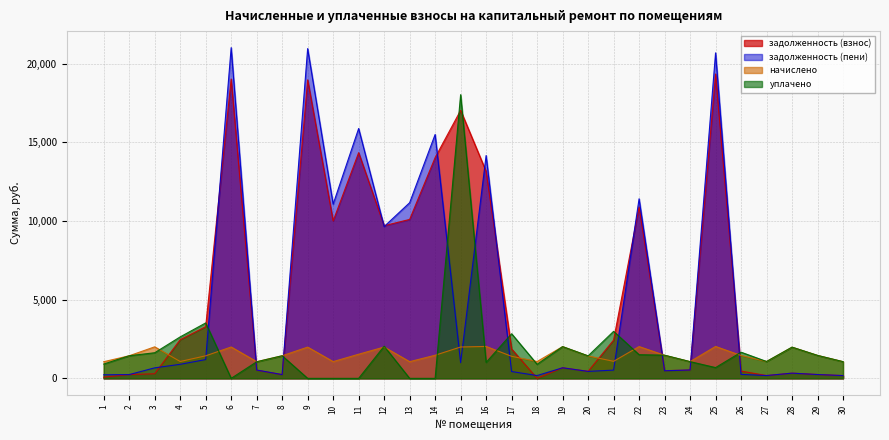

What is the difference between the задолженность (взнос) values at 19 and 24?

141.4